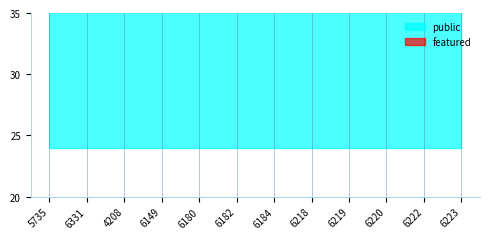

Between 5735 and 6331, which is larger?

5735